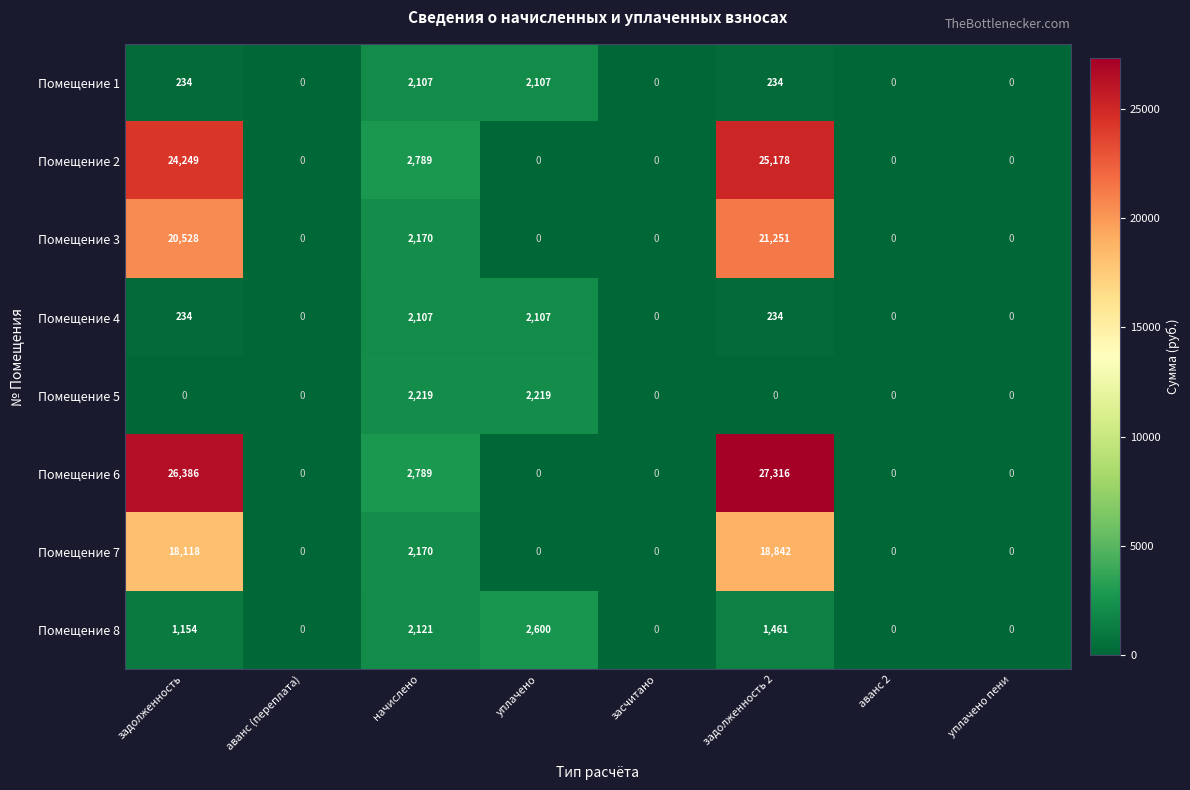

What is the sum of all Помещение 7 values?

39130